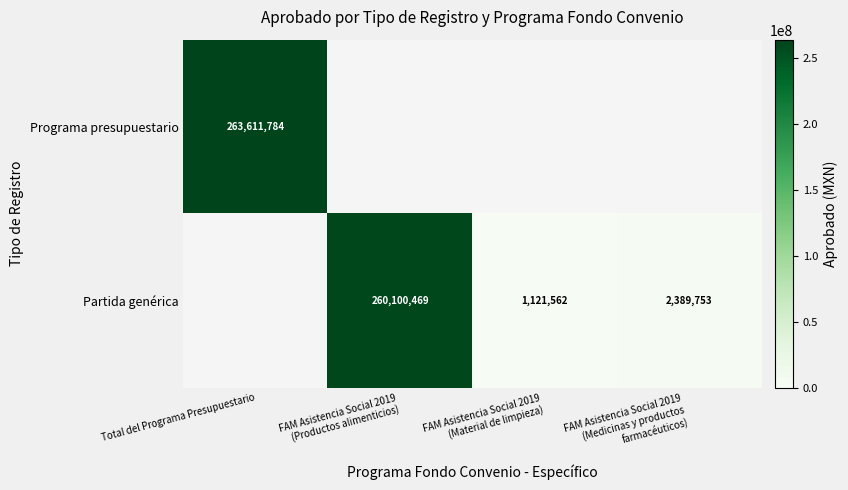

What is the minimum value shown in the chart?

1121562.0